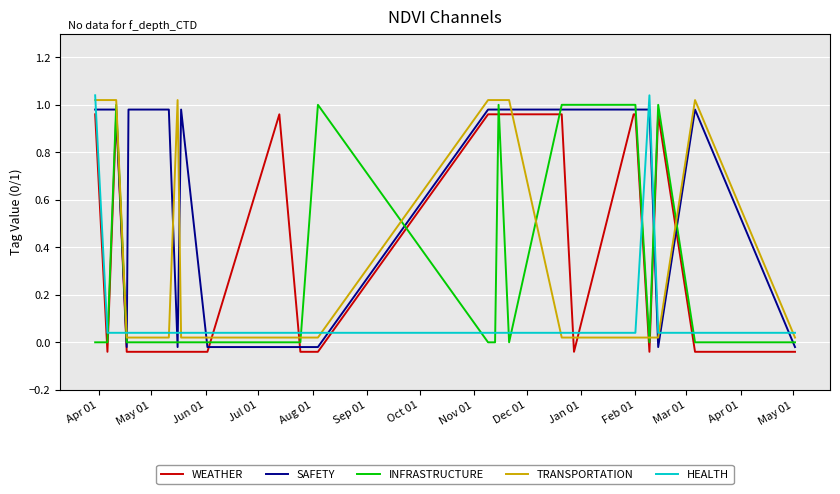

How many lines are shown in the chart?

5